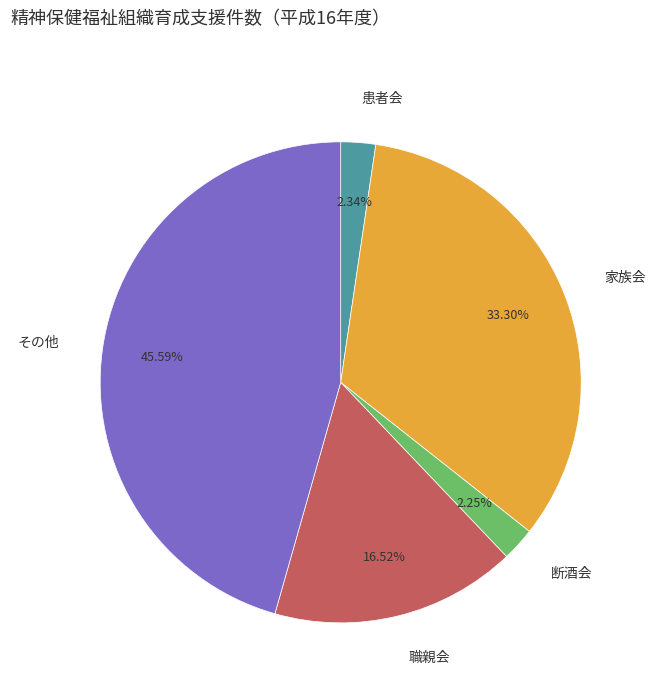

How many slices are in this pie chart?

5